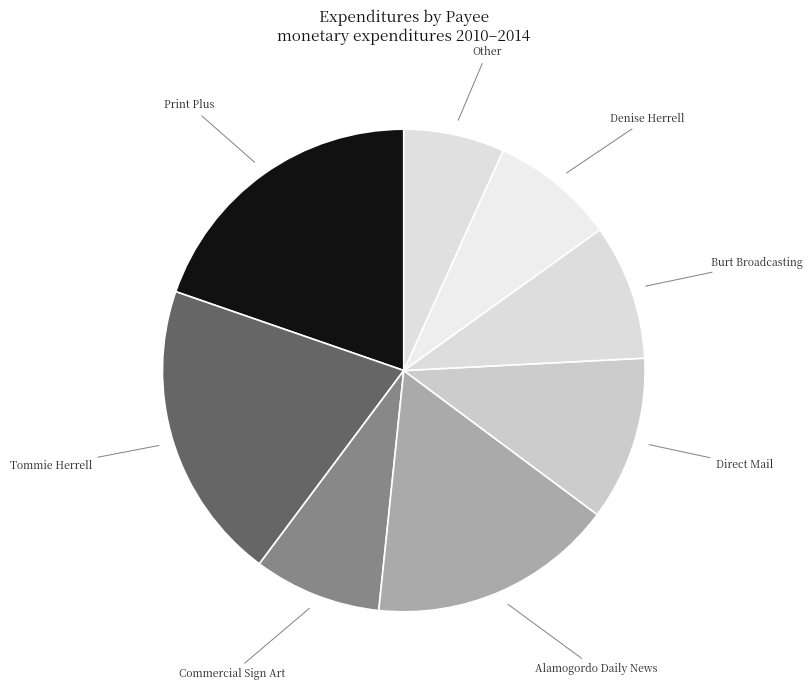

Approximately how many times larger is the value at Denise Herrell compared to Print Plus?

0.4